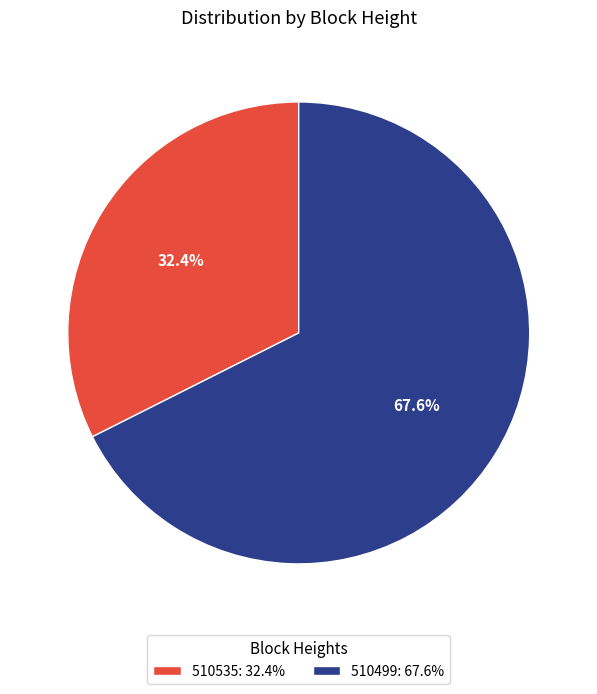

What percentage do 510535 and 510499 together represent?

100.0%